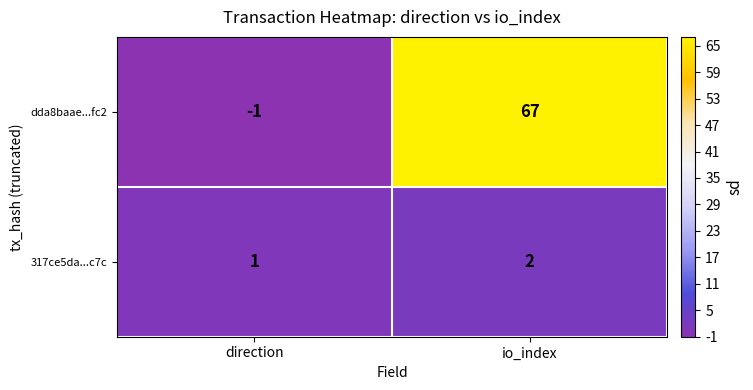

Rank the series by their maximum value, from lowest to highest.

317ce5da...c7c, dda8baae...fc2